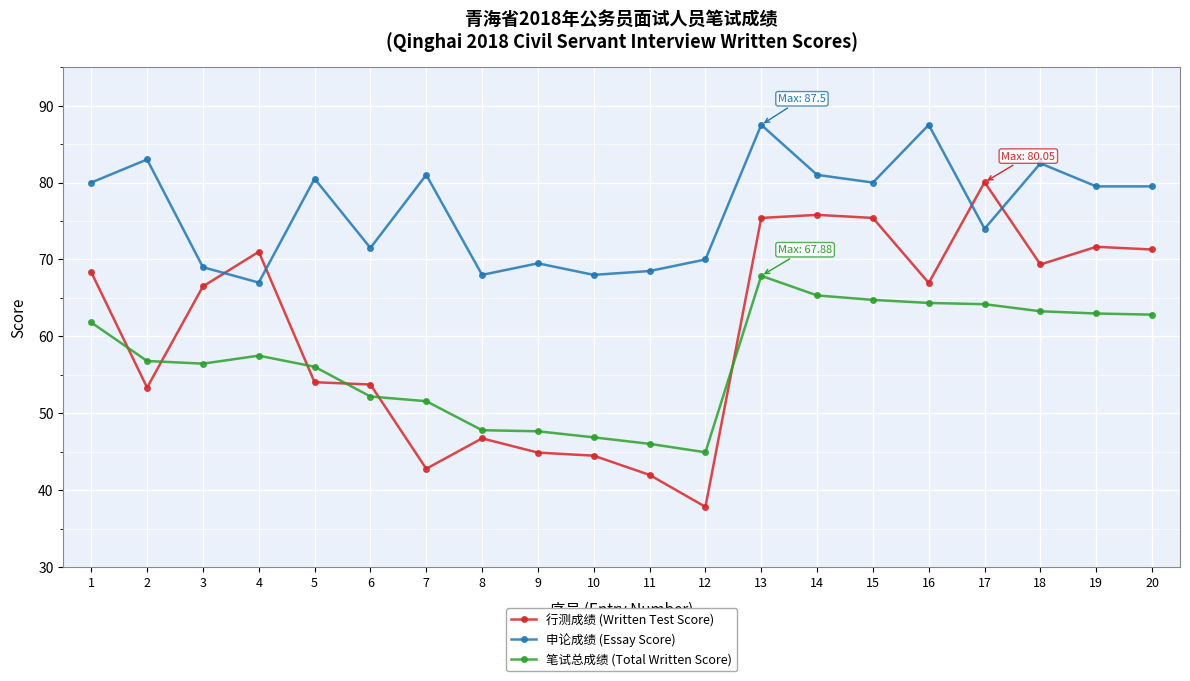

At 1, list the series in order from largest to smallest.

申论成绩 (Essay Score), 行测成绩 (Written Test Score), 笔试总成绩 (Total Written Score)